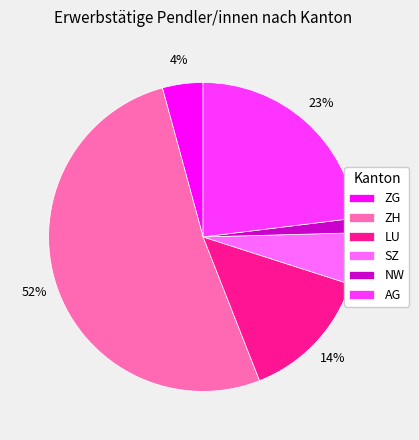

To the nearest percent, what is the difference between the ZH and NW slice percentages?

50%